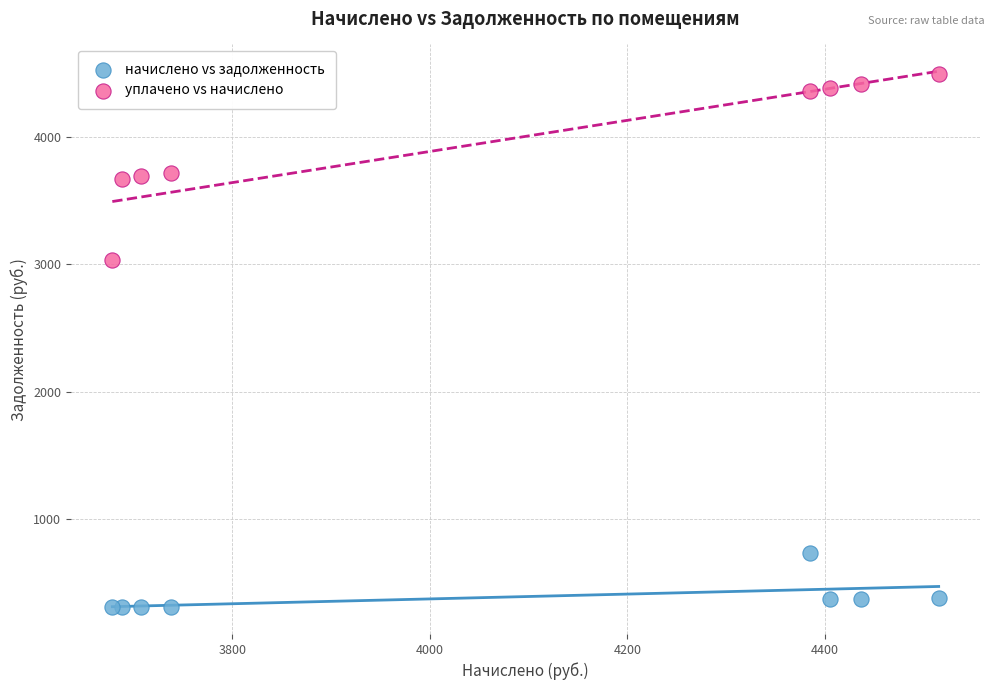

Across all series, what Y value is closest to 2400?

3029.8